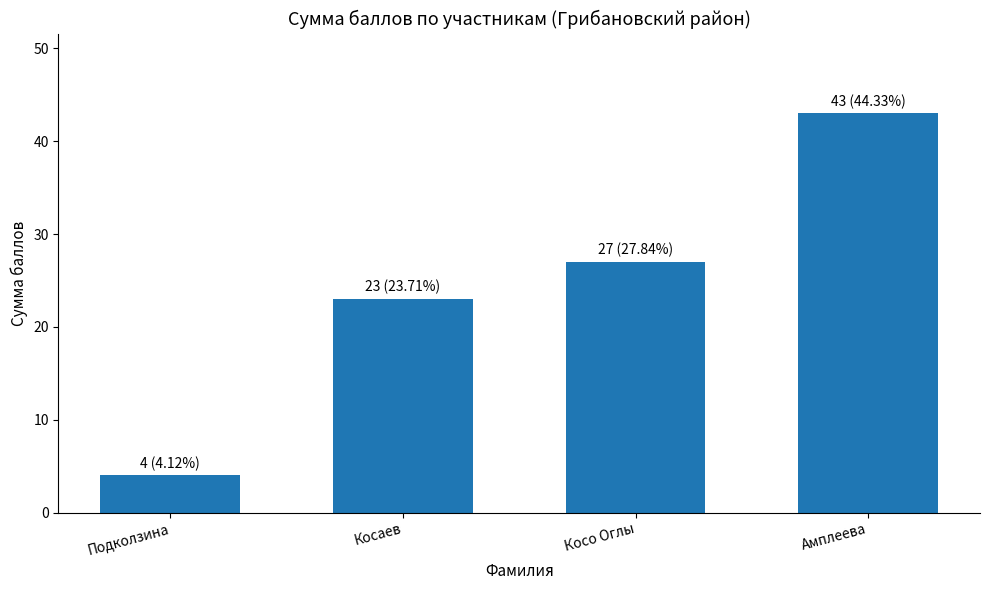

The chart shows a value of 16 at Амплеева. True or false?

False